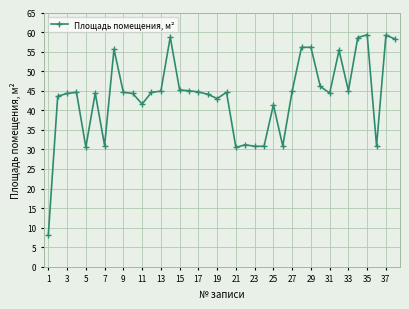

What is the value of the 24th point from the left?

30.8